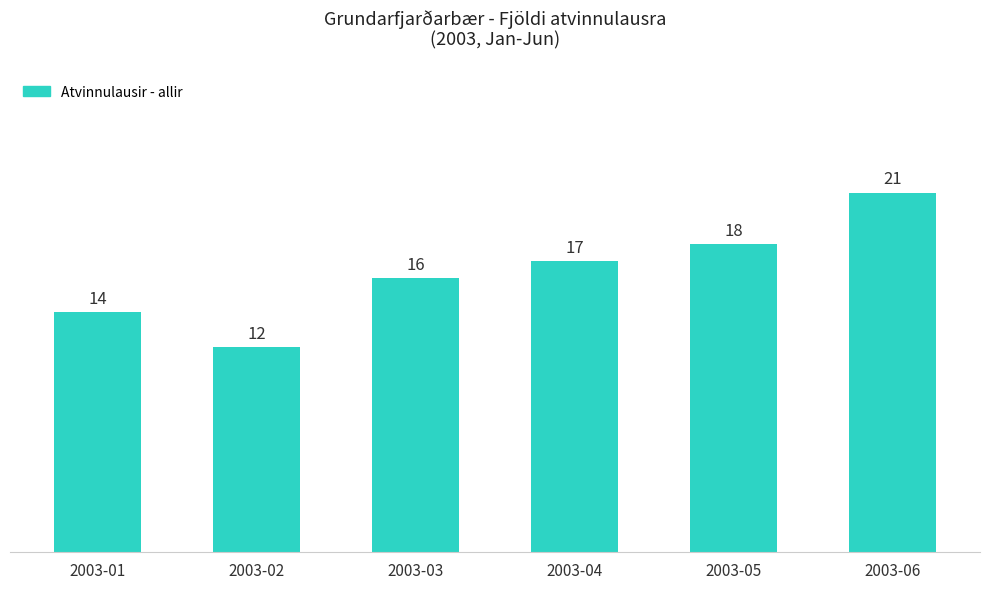

What is the difference between the maximum and minimum values?

9